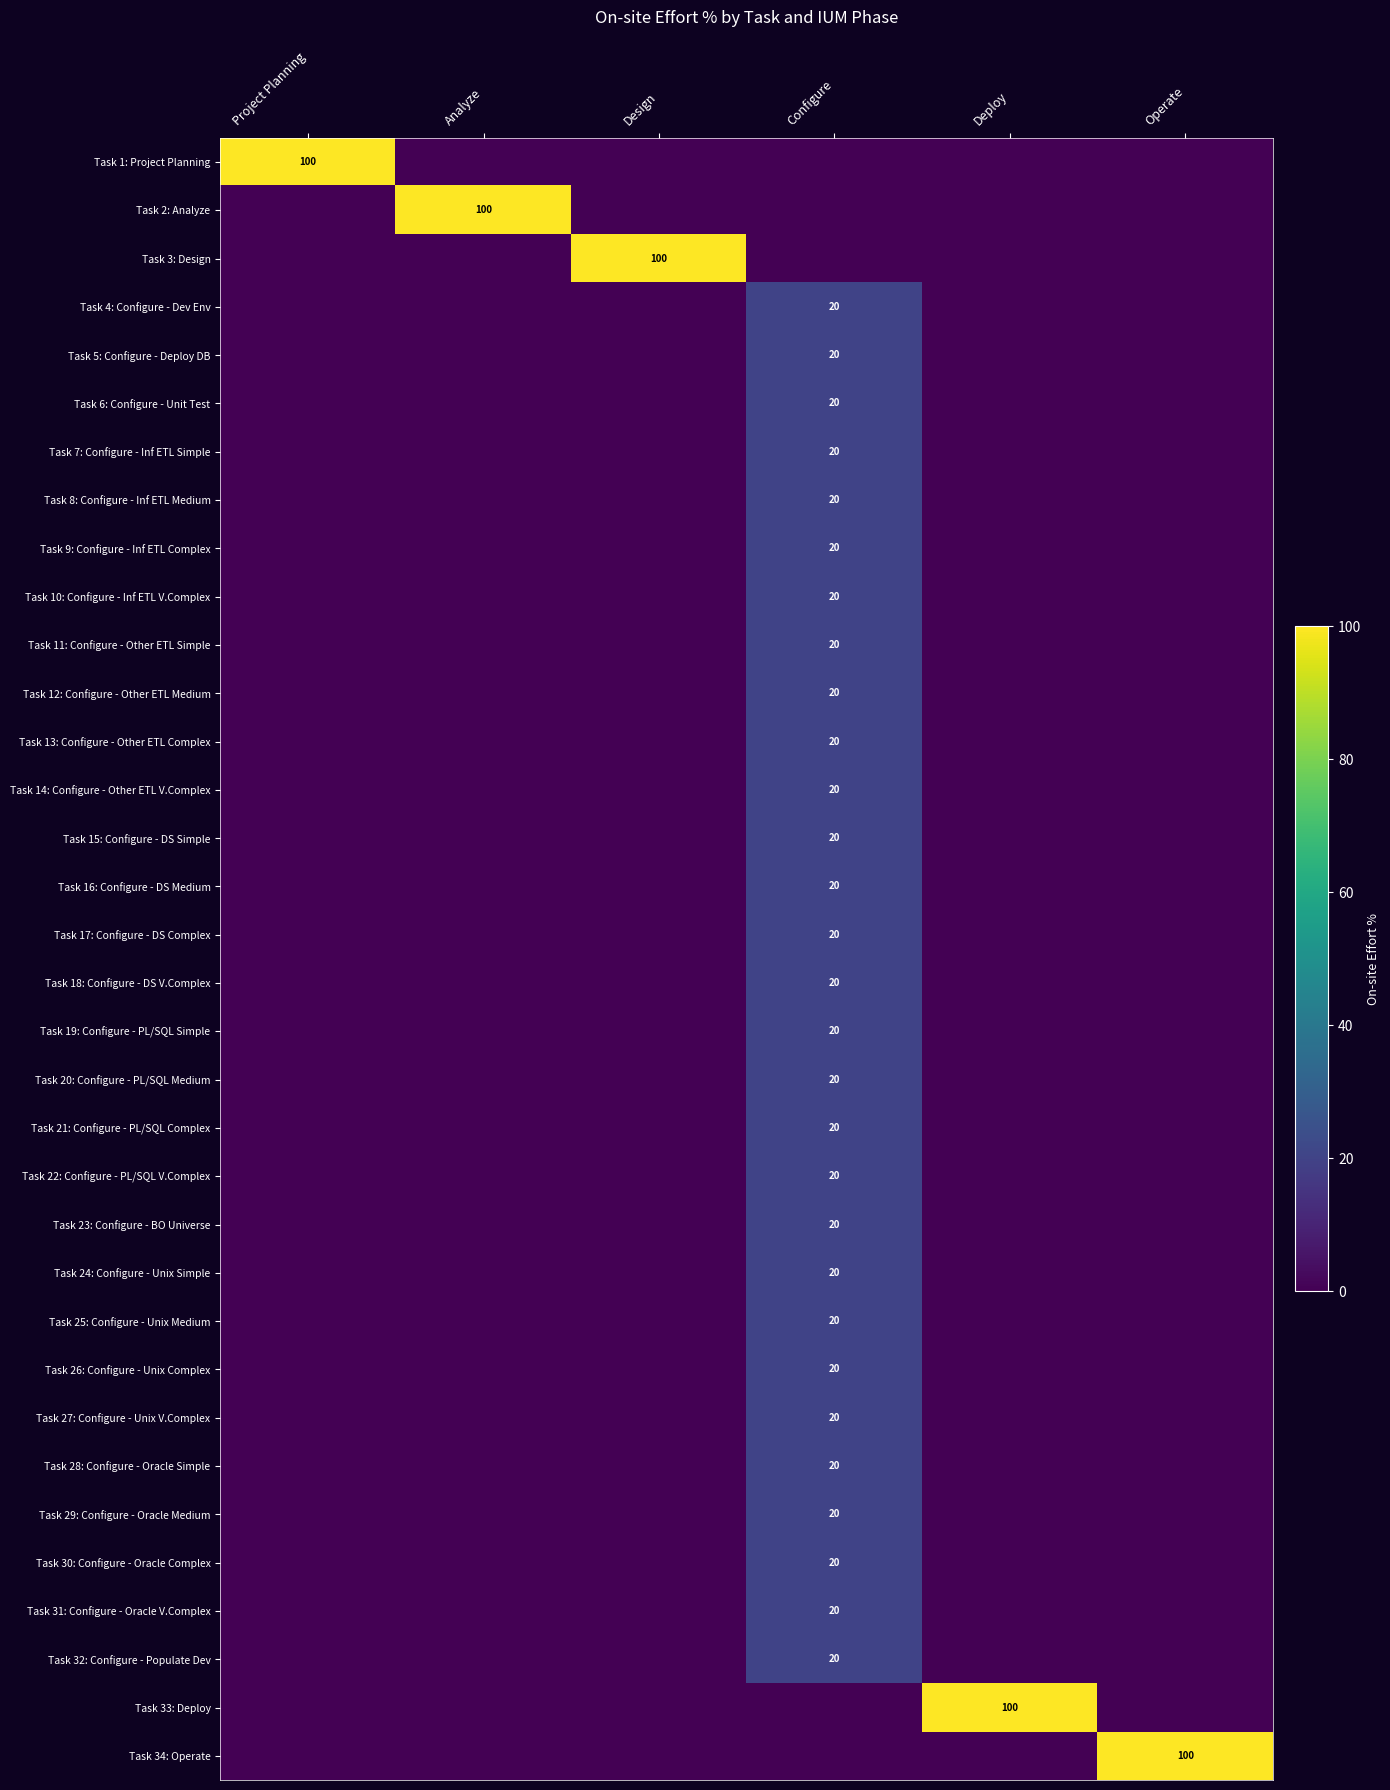

True or false: Task 24: Configure - Unix Simple has a value of 20 at Configure.

True